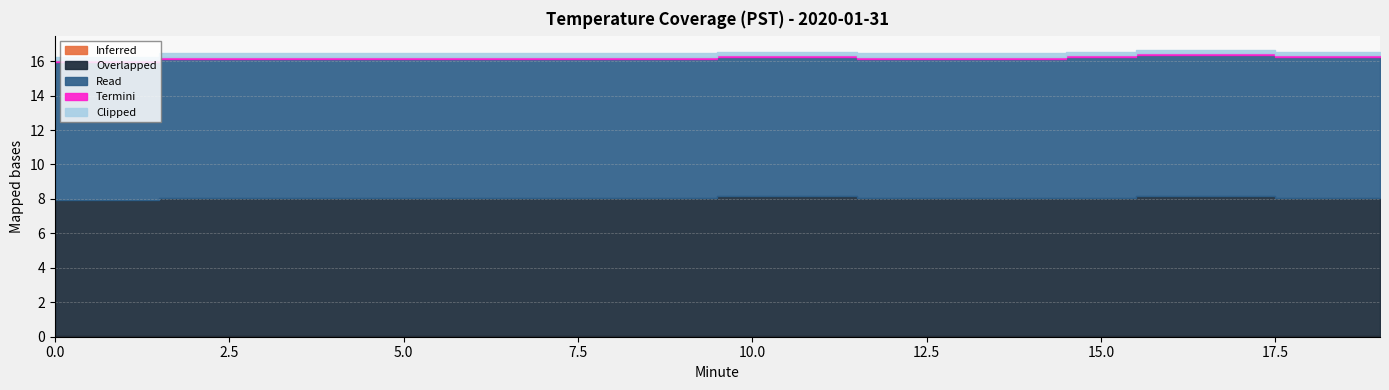

At which category is the sum across all series the highest?

16